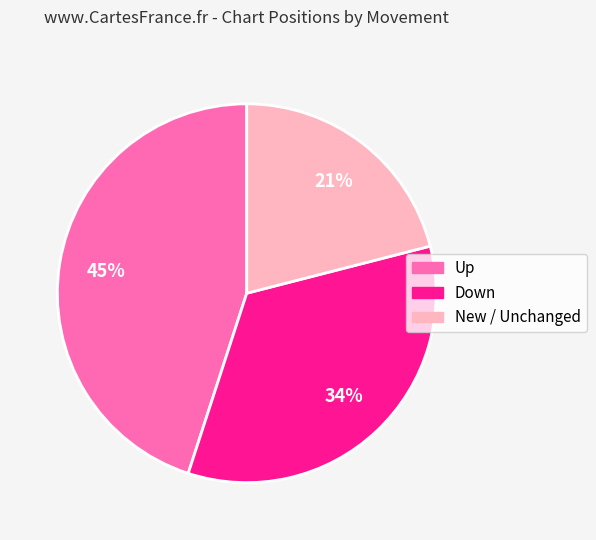

To the nearest percent, what is the difference between the largest and smallest slice percentages?

24%